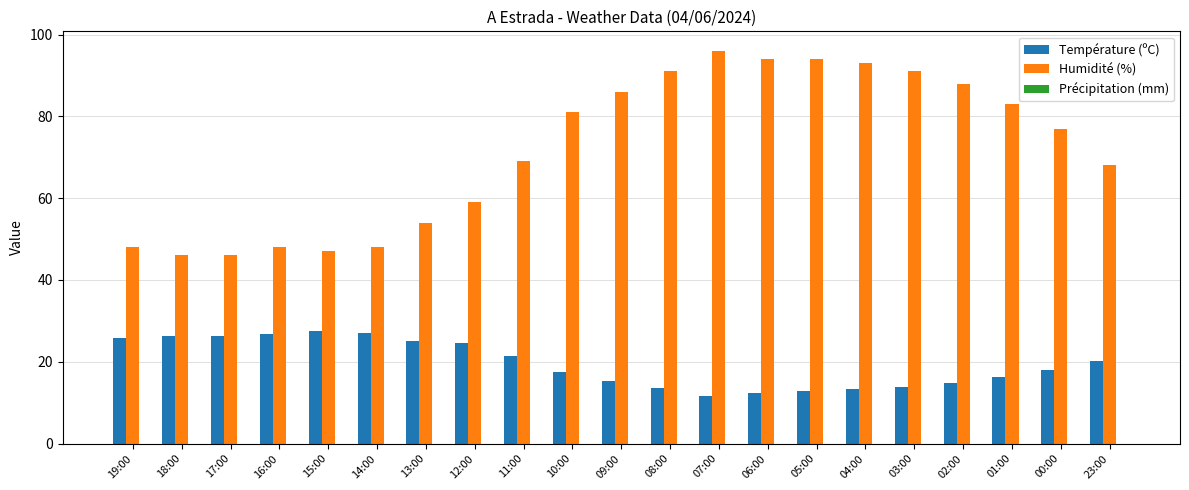

What is the difference between the maximum and minimum values in the Température (ºC) series?

15.9